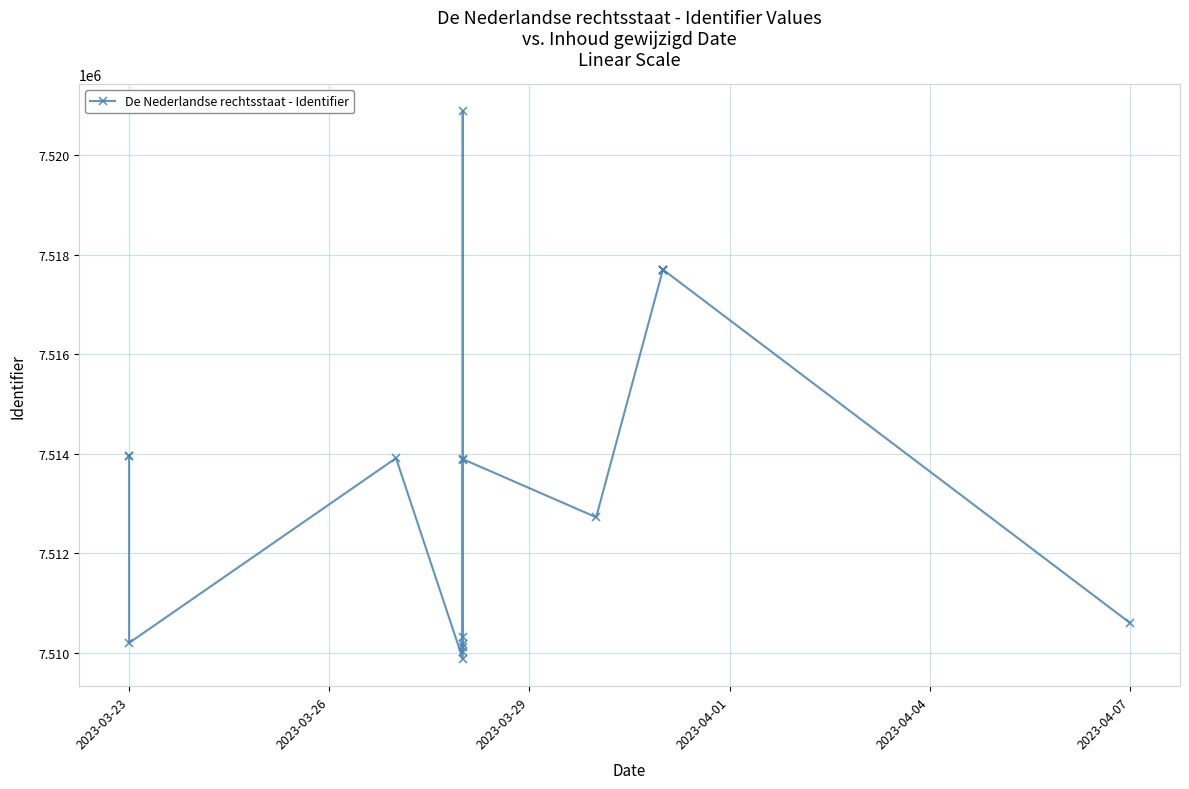

True or false: the data shows 3709271 at 2023-03-23.

False